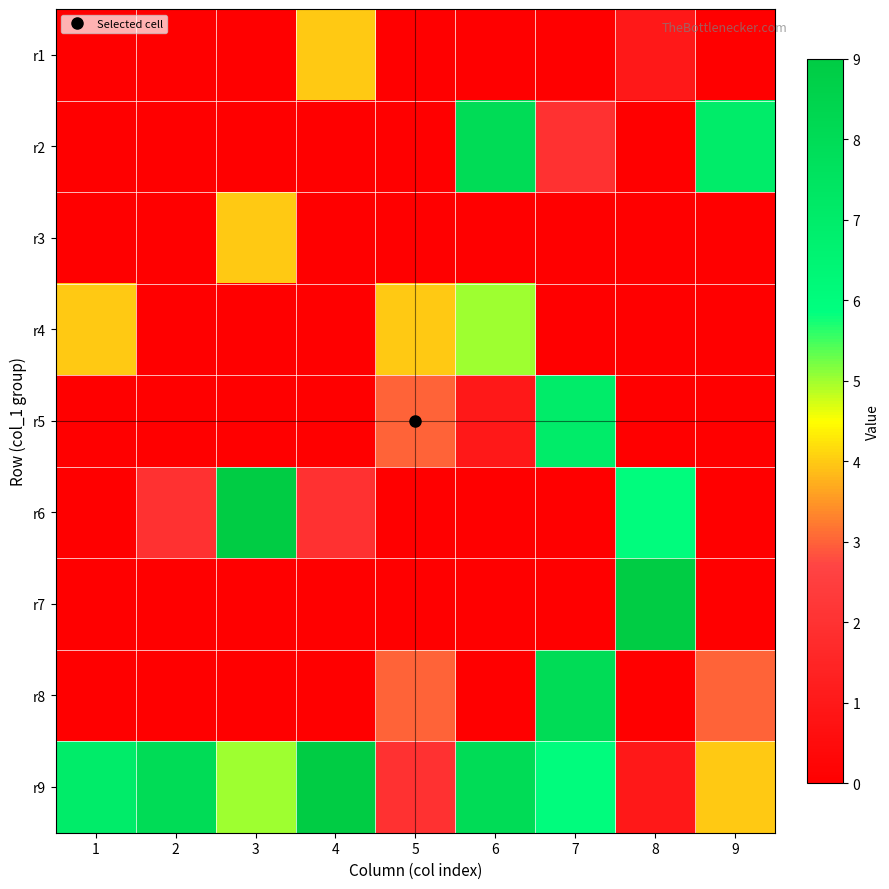

What is the spread (max minus min) of values at 4?

9